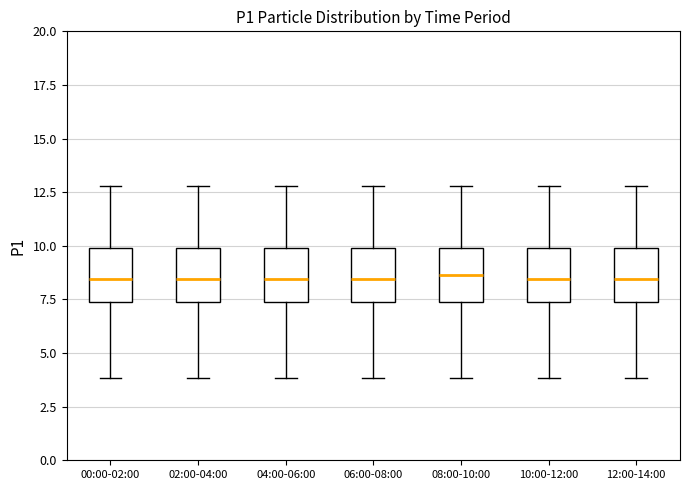

Where does the upper whisker of the box for 12:00-14:00 end on the y-axis? The values are not printed on the chart, so give them approximately, as read against the axis.

13.0